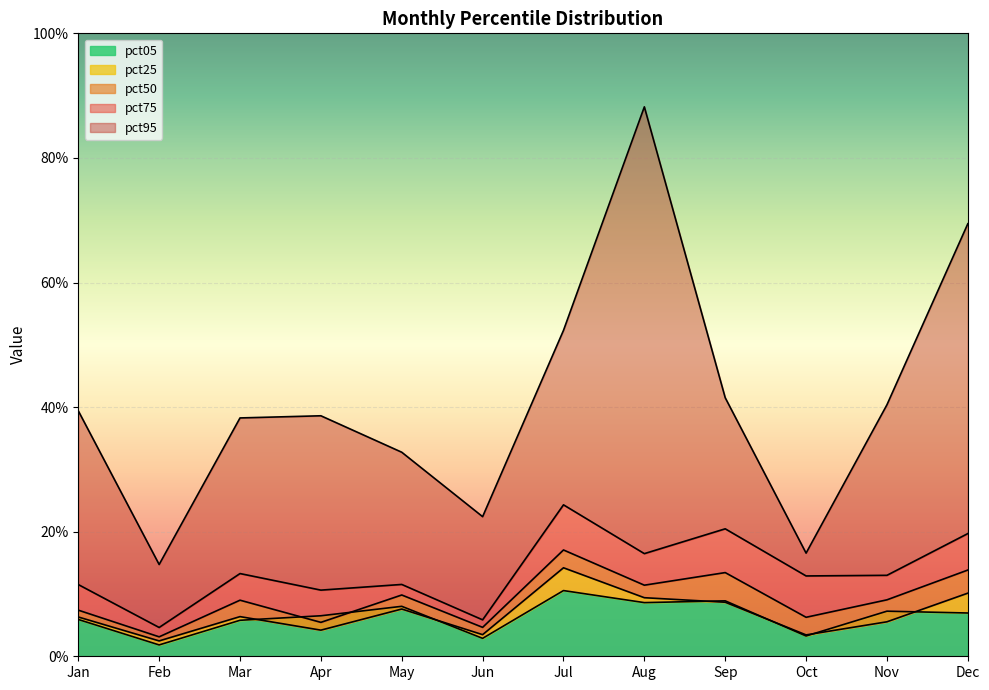

At which category is the sum across all series the highest?

Aug